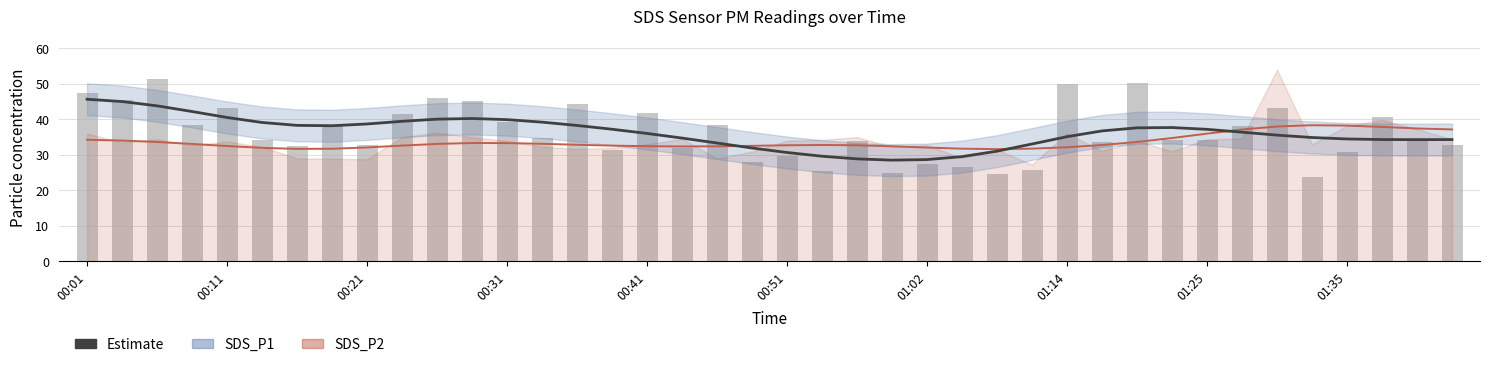

What is the minimum value shown in the chart?

23.8